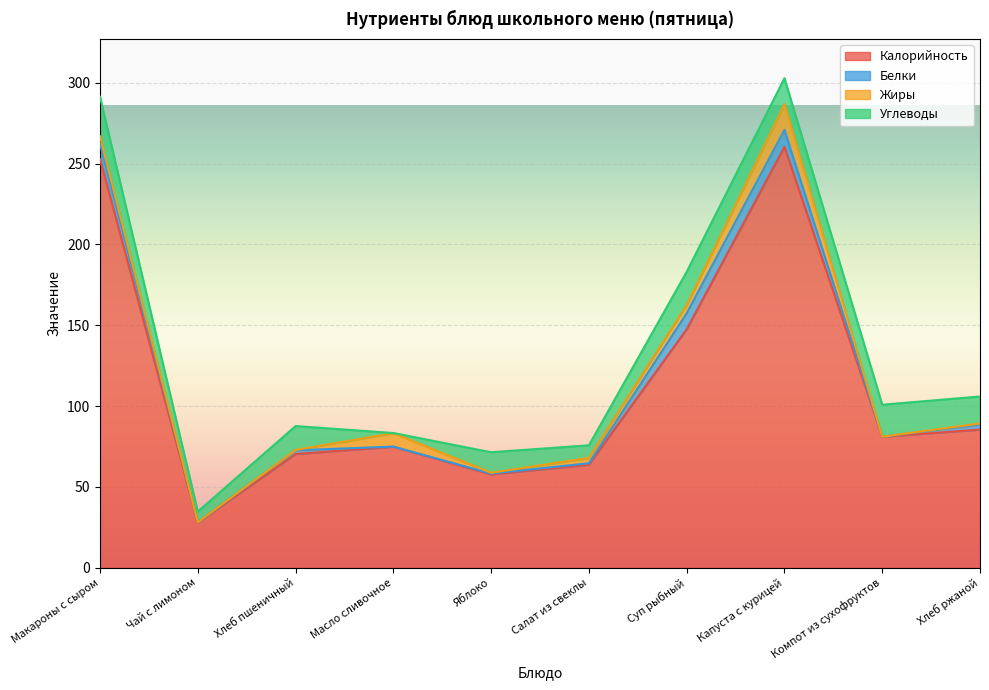

List the labels in order of Калорийность value, smallest first.

Чай с лимоном, Яблоко, Салат из свеклы, Хлеб пшеничный, Масло сливочное, Компот из сухофруктов, Хлеб ржаной, Суп рыбный, Макароны с сыром, Капуста с курицей